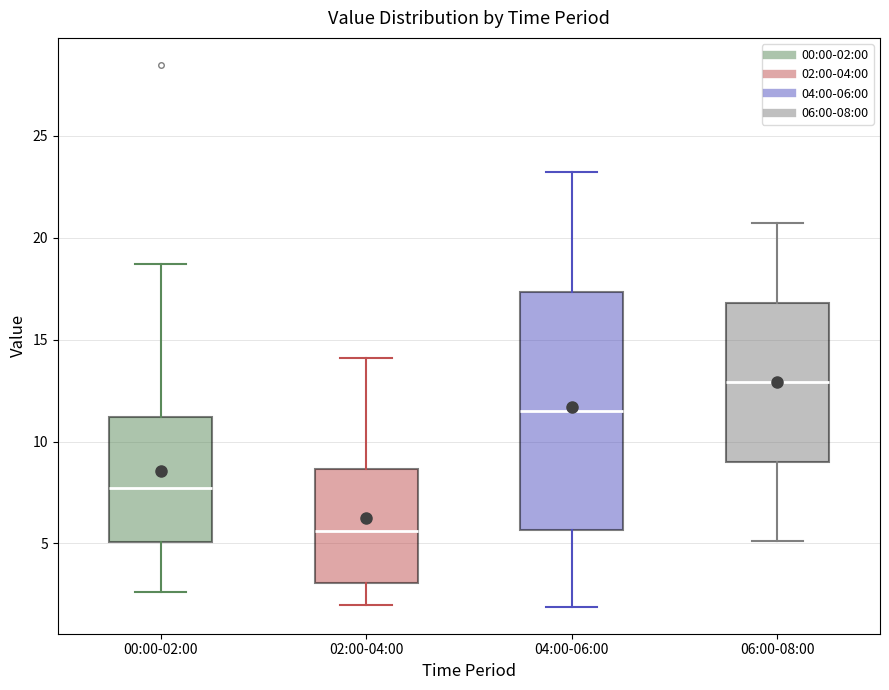

Comparing the boxes themselves (not the whiskers), which one is the tallest?

04:00-06:00